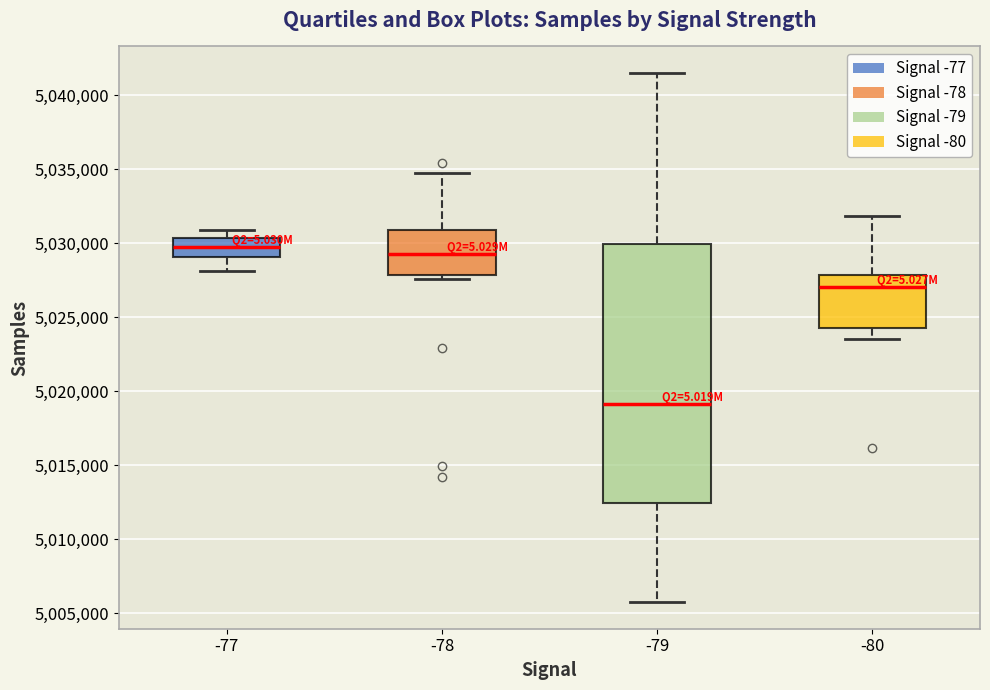

Which box has the lowest median line?

-79